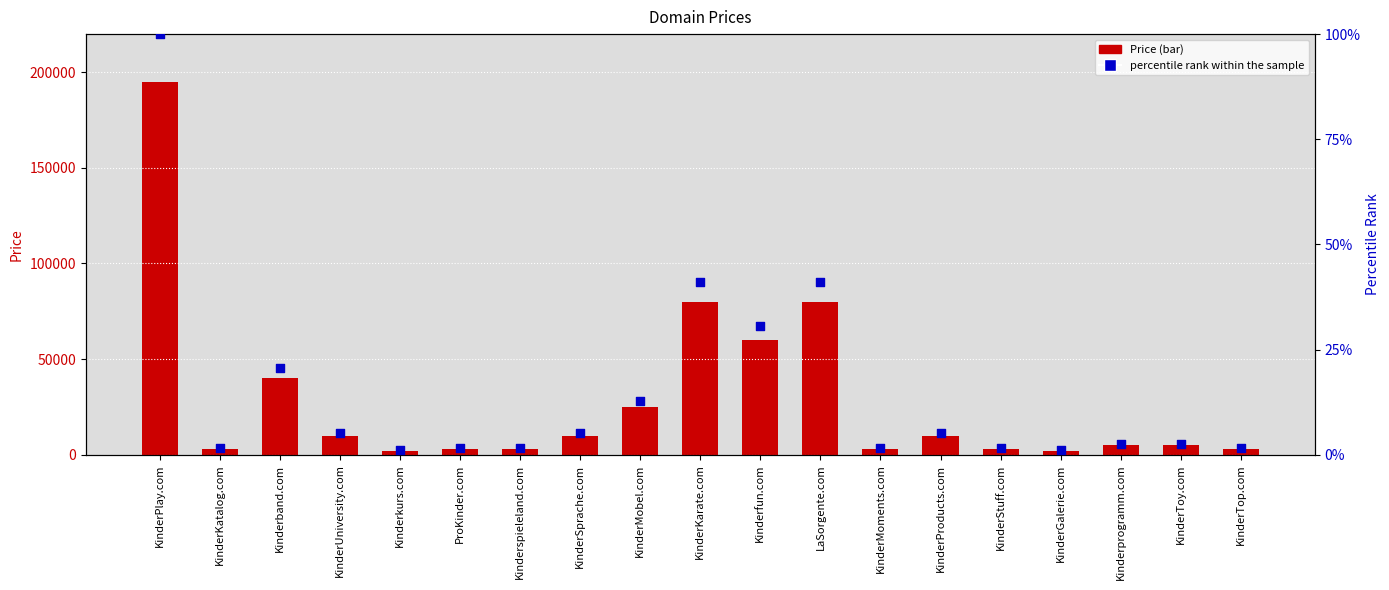

Which series reaches the minimum Y coordinate?

percentile rank within the sample